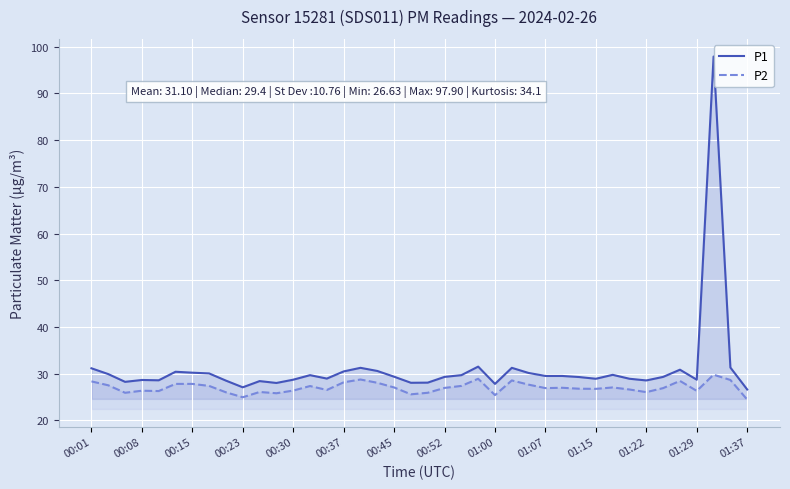

The P1 series shows 50.5 at 00:01. True or false?

False